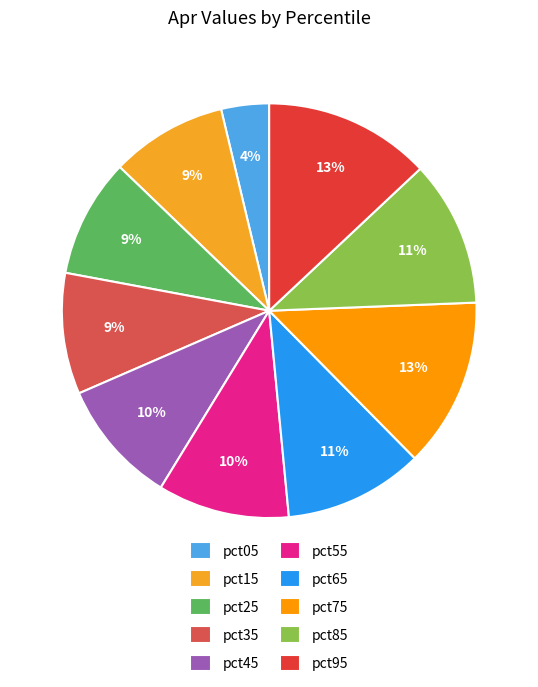

How many segments does this pie chart have?

10